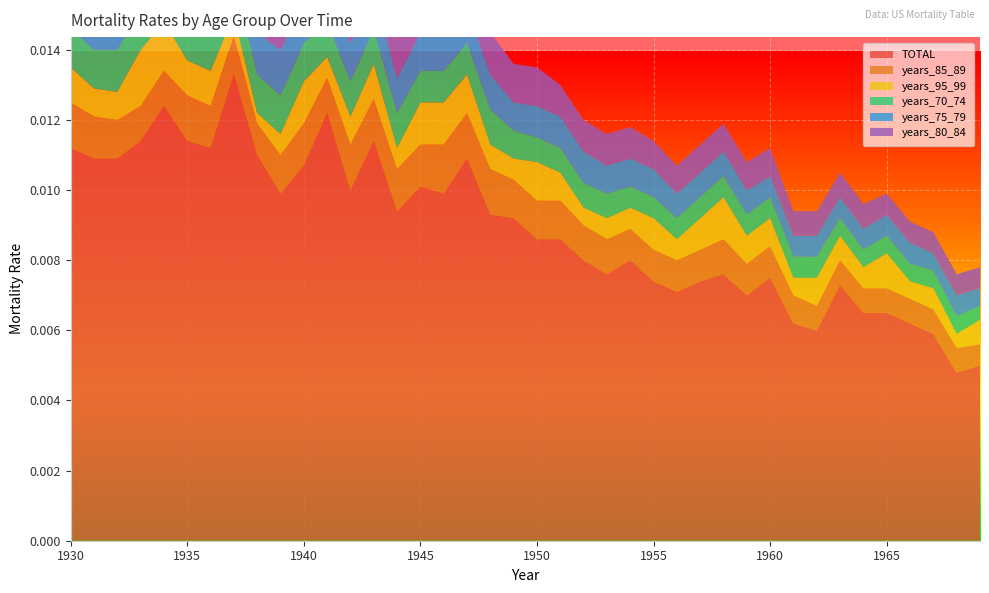

Reading left to right, list all the values displayed in this chart.

TOTAL: 1930=0.0	1931=0.0	1932=0.0	1933=0.0	1934=0.0	1935=0.0	1936=0.0	1937=0.0	1938=0.0	1939=0.0	1940=0.0	1941=0.0	1942=0.0	1943=0.0	1944=0.0	1945=0.0	1946=0.0	1947=0.0	1948=0.0	1949=0.0	1950=0.0	1951=0.0	1952=0.0	1953=0.0	1954=0.0	1955=0.0	1956=0.0	1957=0.0	1958=0.0	1959=0.0	1960=0.0	1961=0.0	1962=0.0	1963=0.0	1964=0.0	1965=0.0	1966=0.0	1967=0.0	1968=0.0	1969=0.0
years_85_89: 1930=0.0	1931=0.0	1932=0.0	1933=0.0	1934=0.0	1935=0.0	1936=0.0	1937=0.0	1938=0.0	1939=0.0	1940=0.0	1941=0.0	1942=0.0	1943=0.0	1944=0.0	1945=0.0	1946=0.0	1947=0.0	1948=0.0	1949=0.0	1950=0.0	1951=0.0	1952=0.0	1953=0.0	1954=0.0	1955=0.0	1956=0.0	1957=0.0	1958=0.0	1959=0.0	1960=0.0	1961=0.0	1962=0.0	1963=0.0	1964=0.0	1965=0.0	1966=0.0	1967=0.0	1968=0.0	1969=0.0
years_95_99: 1930=0.0	1931=0.0	1932=0.0	1933=0.0	1934=0.0	1935=0.0	1936=0.0	1937=0.0	1938=0.0	1939=0.0	1940=0.0	1941=0.0	1942=0.0	1943=0.0	1944=0.0	1945=0.0	1946=0.0	1947=0.0	1948=0.0	1949=0.0	1950=0.0	1951=0.0	1952=0.0	1953=0.0	1954=0.0	1955=0.0	1956=0.0	1957=0.0	1958=0.0	1959=0.0	1960=0.0	1961=0.0	1962=0.0	1963=0.0	1964=0.0	1965=0.0	1966=0.0	1967=0.0	1968=0.0	1969=0.0
years_70_74: 1930=0.0	1931=0.0	1932=0.0	1933=0.0	1934=0.0	1935=0.0	1936=0.0	1937=0.0	1938=0.0	1939=0.0	1940=0.0	1941=0.0	1942=0.0	1943=0.0	1944=0.0	1945=0.0	1946=0.0	1947=0.0	1948=0.0	1949=0.0	1950=0.0	1951=0.0	1952=0.0	1953=0.0	1954=0.0	1955=0.0	1956=0.0	1957=0.0	1958=0.0	1959=0.0	1960=0.0	1961=0.0	1962=0.0	1963=0.0	1964=0.0	1965=0.0	1966=0.0	1967=0.0	1968=0.0	1969=0.0
years_75_79: 1930=0.0	1931=0.0	1932=0.0	1933=0.0	1934=0.0	1935=0.0	1936=0.0	1937=0.0	1938=0.0	1939=0.0	1940=0.0	1941=0.0	1942=0.0	1943=0.0	1944=0.0	1945=0.0	1946=0.0	1947=0.0	1948=0.0	1949=0.0	1950=0.0	1951=0.0	1952=0.0	1953=0.0	1954=0.0	1955=0.0	1956=0.0	1957=0.0	1958=0.0	1959=0.0	1960=0.0	1961=0.0	1962=0.0	1963=0.0	1964=0.0	1965=0.0	1966=0.0	1967=0.0	1968=0.0	1969=0.0
years_80_84: 1930=0.0	1931=0.0	1932=0.0	1933=0.0	1934=0.0	1935=0.0	1936=0.0	1937=0.0	1938=0.0	1939=0.0	1940=0.0	1941=0.0	1942=0.0	1943=0.0	1944=0.0	1945=0.0	1946=0.0	1947=0.0	1948=0.0	1949=0.0	1950=0.0	1951=0.0	1952=0.0	1953=0.0	1954=0.0	1955=0.0	1956=0.0	1957=0.0	1958=0.0	1959=0.0	1960=0.0	1961=0.0	1962=0.0	1963=0.0	1964=0.0	1965=0.0	1966=0.0	1967=0.0	1968=0.0	1969=0.0